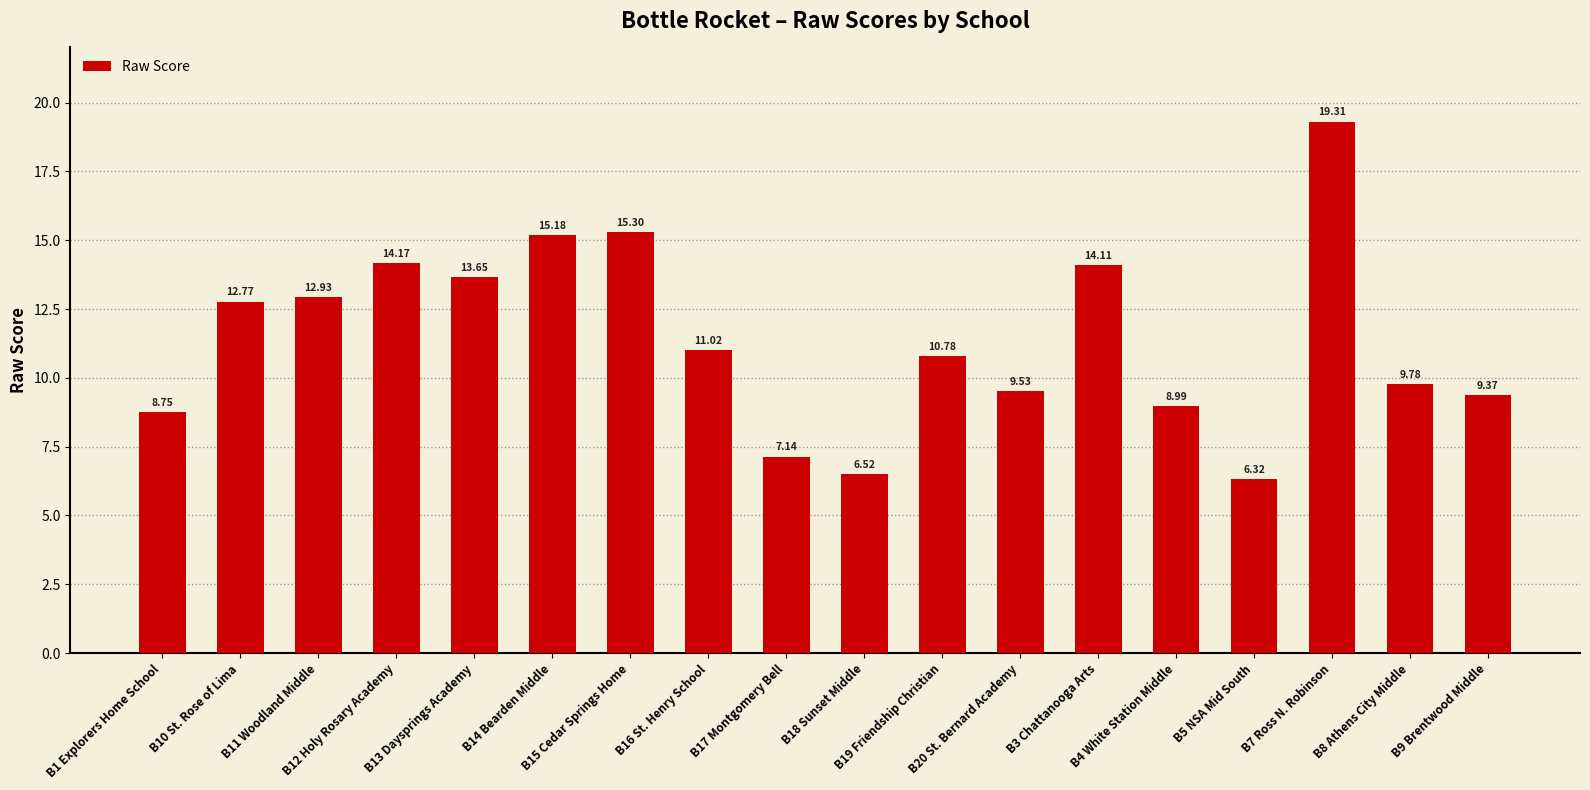

Which category has the highest value across all series?

B7 Ross N. Robinson